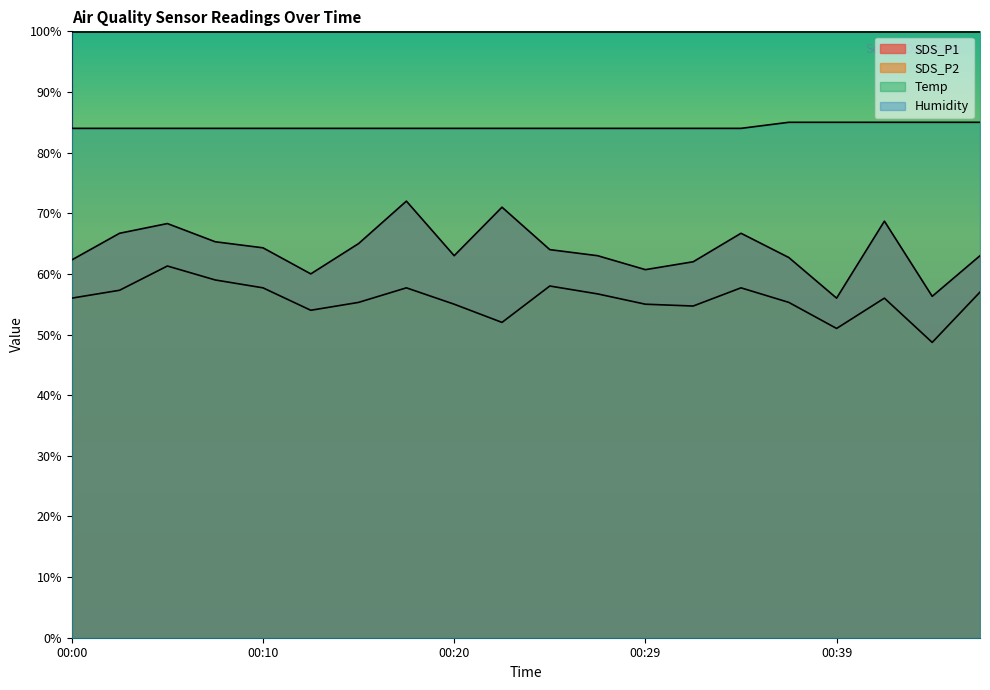

List the series in order of their peak value, highest first.

Humidity, Temp, SDS_P1, SDS_P2